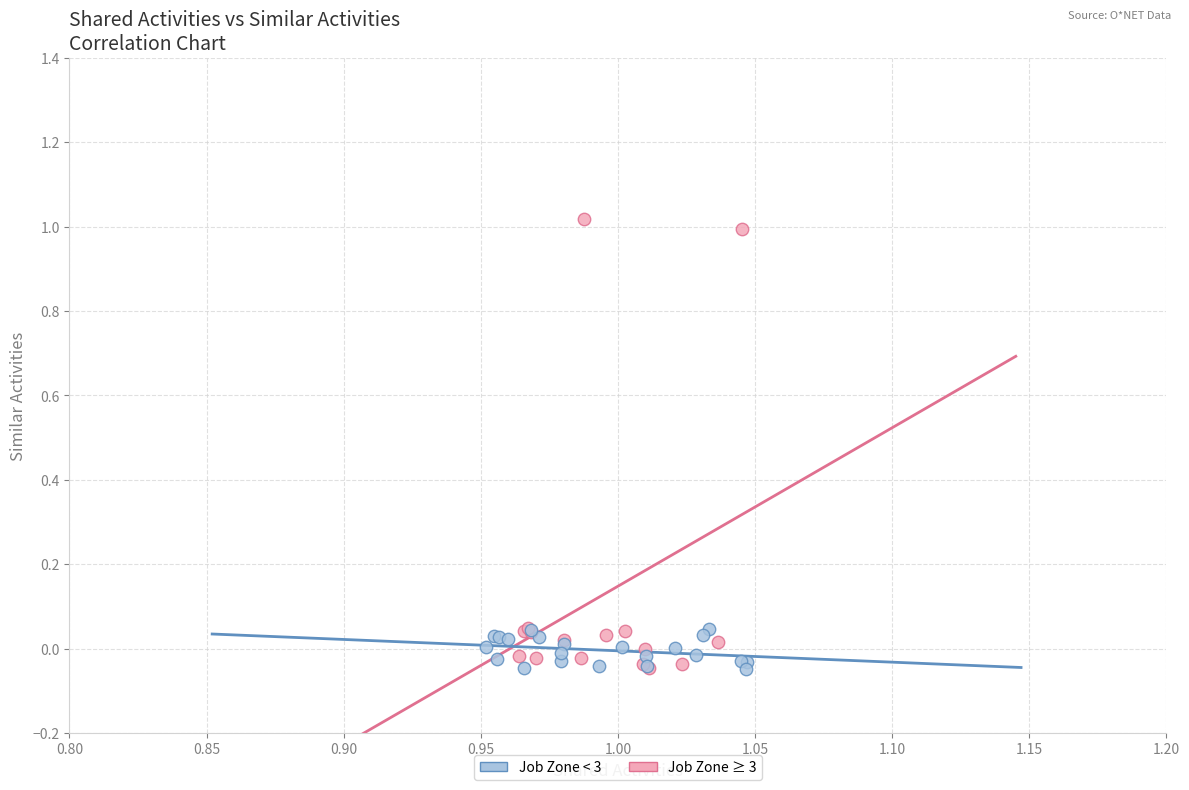

Which series reaches the maximum Y coordinate?

Job Zone ≥ 3